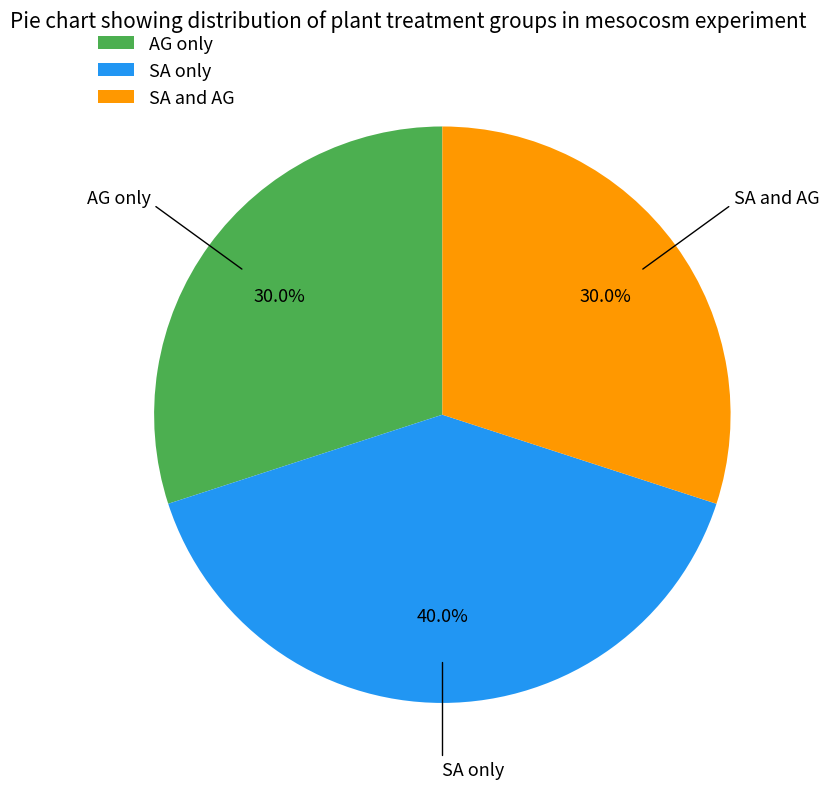

Which category has the biggest portion of the pie?

SA only